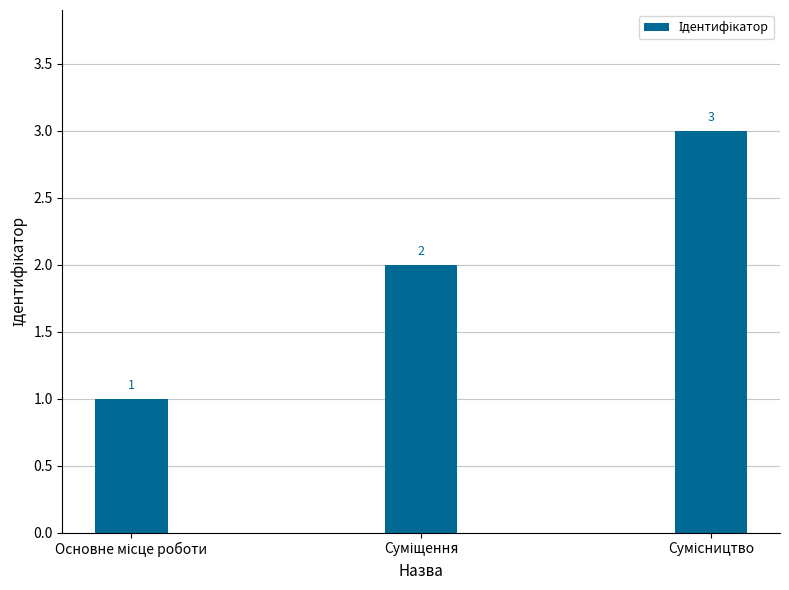

How many bars are there in total?

3